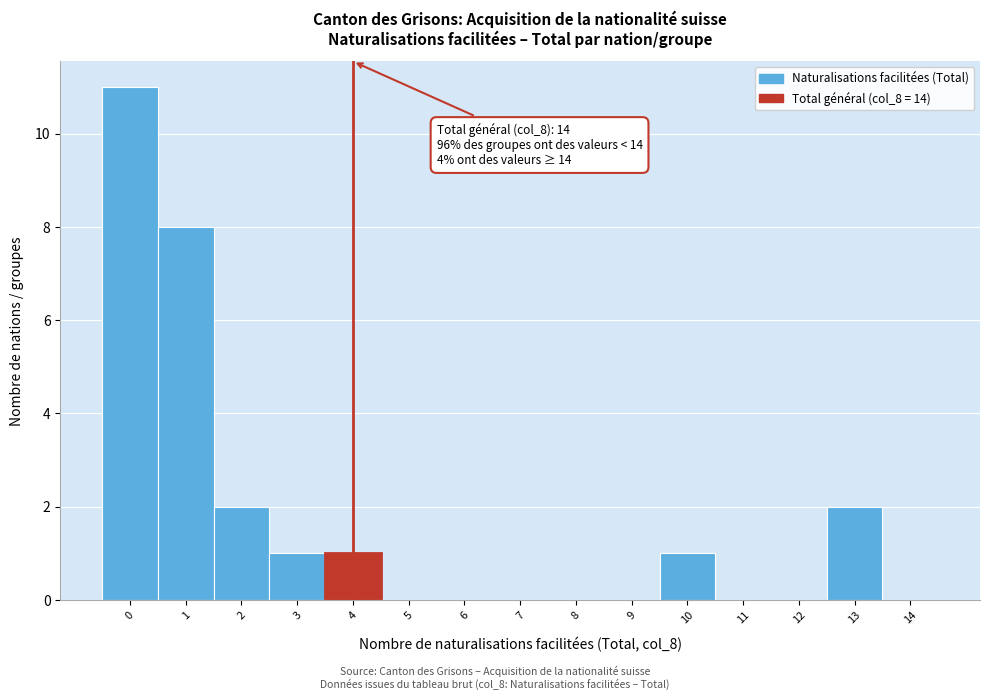

Over which range of the x-axis is the bar tallest?

-0.5 to 0.5